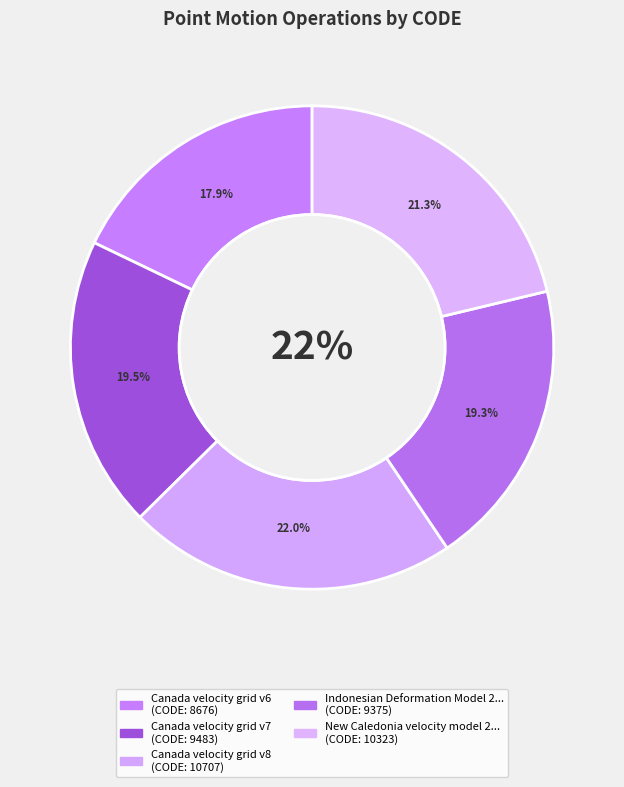

What percentage is NOT represented by Canada velocity grid v6?

82.1%